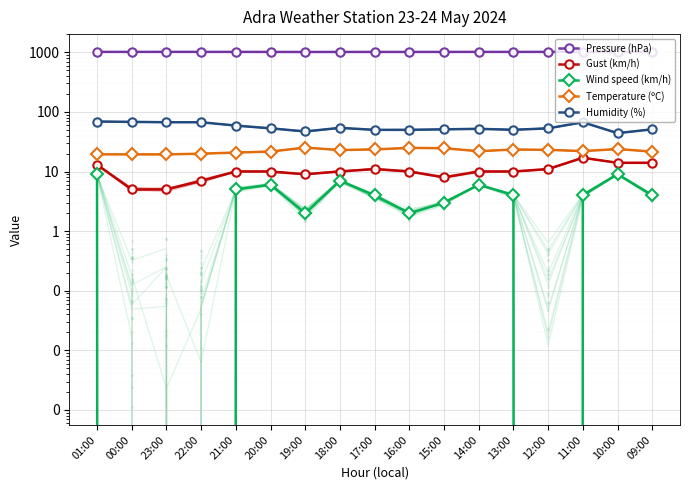

What is the total value across all series at 15:00?

1100.3